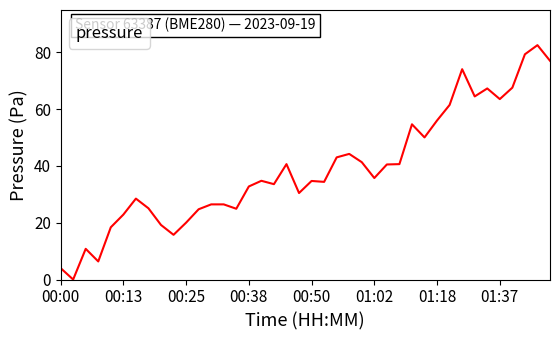

What is the maximum value shown in the chart?

82.6